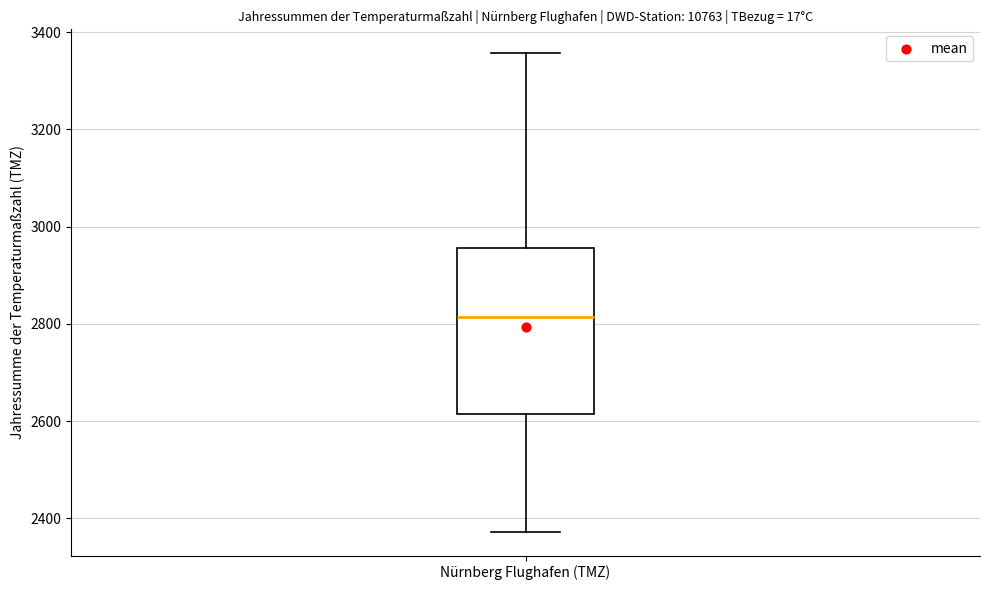

Where does the upper whisker of the box for Nürnberg Flughafen (TMZ) end on the y-axis? The values are not printed on the chart, so give them approximately, as read against the axis.

3360